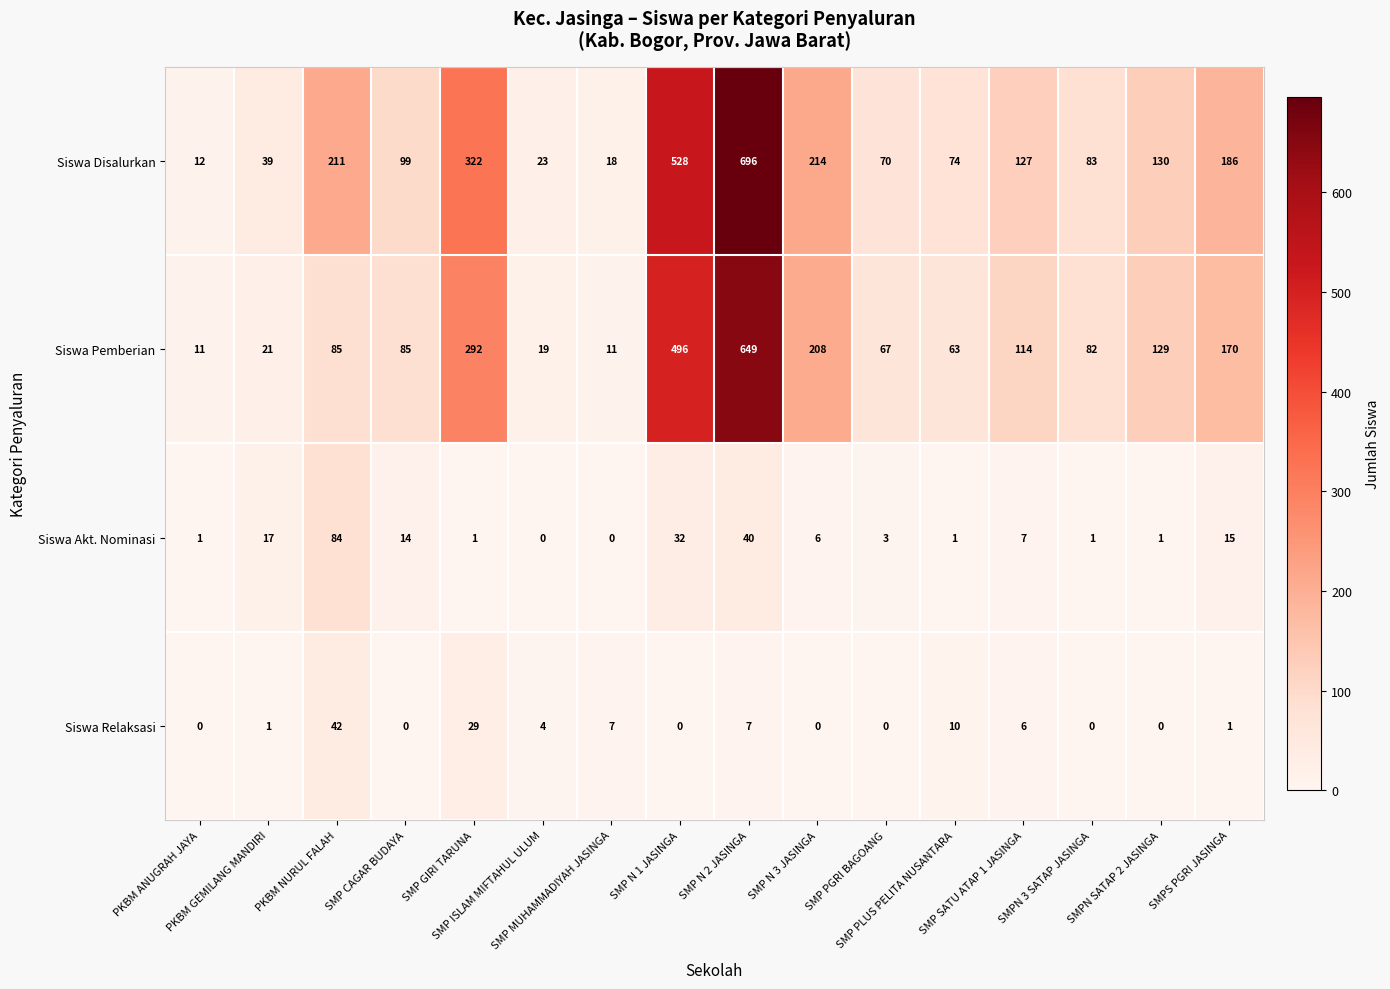

List the series in order of their peak value, highest first.

Siswa Disalurkan, Siswa Pemberian, Siswa Akt. Nominasi, Siswa Relaksasi